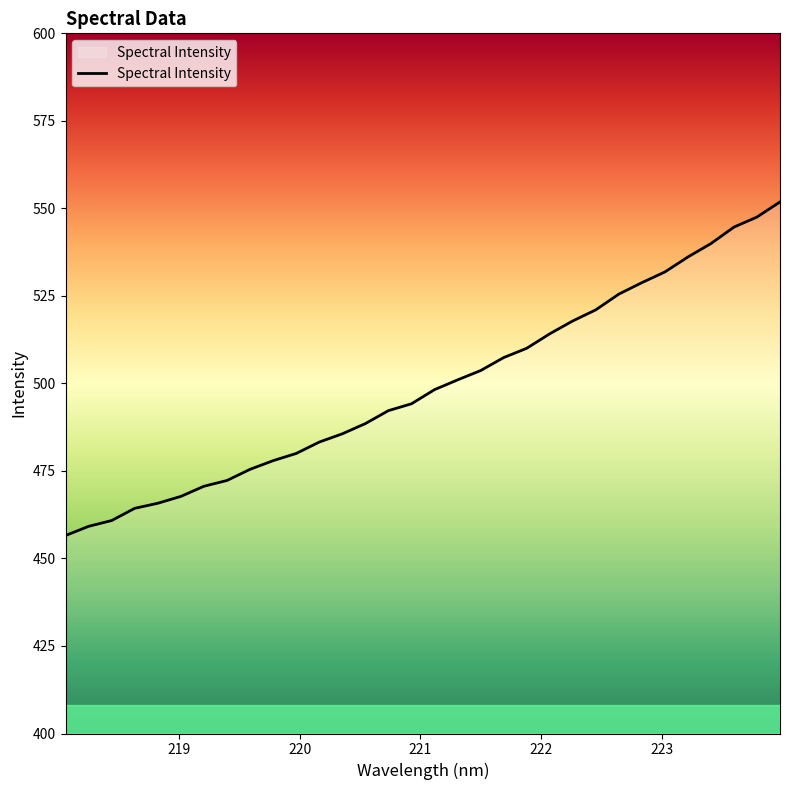

What is the difference between the maximum and minimum values?

95.3